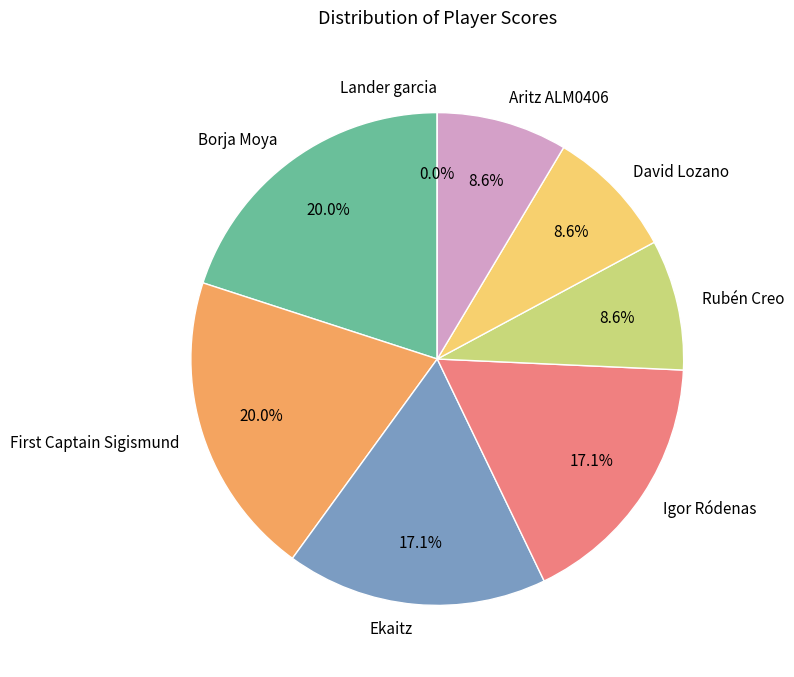

How many segments does this pie chart have?

8